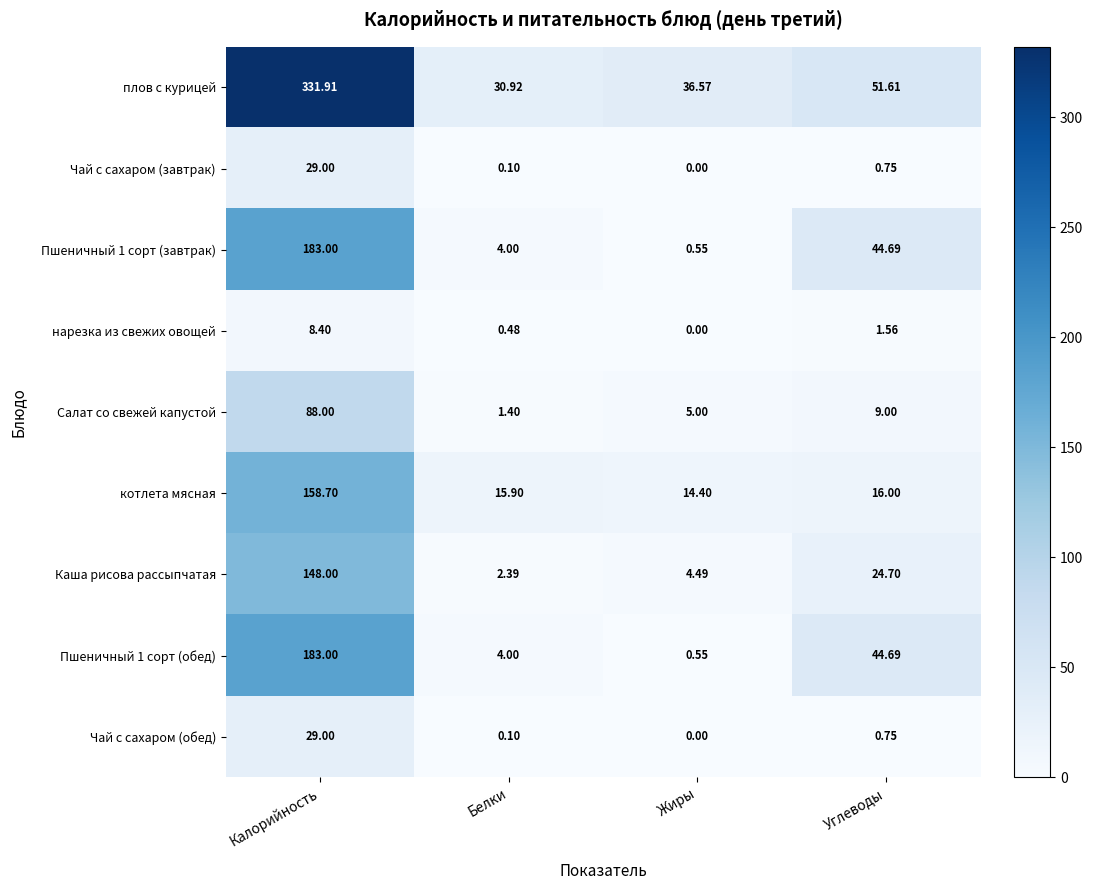

Rank the categories by Каша рисова рассыпчатая value from lowest to highest.

Белки, Жиры, Углеводы, Калорийность